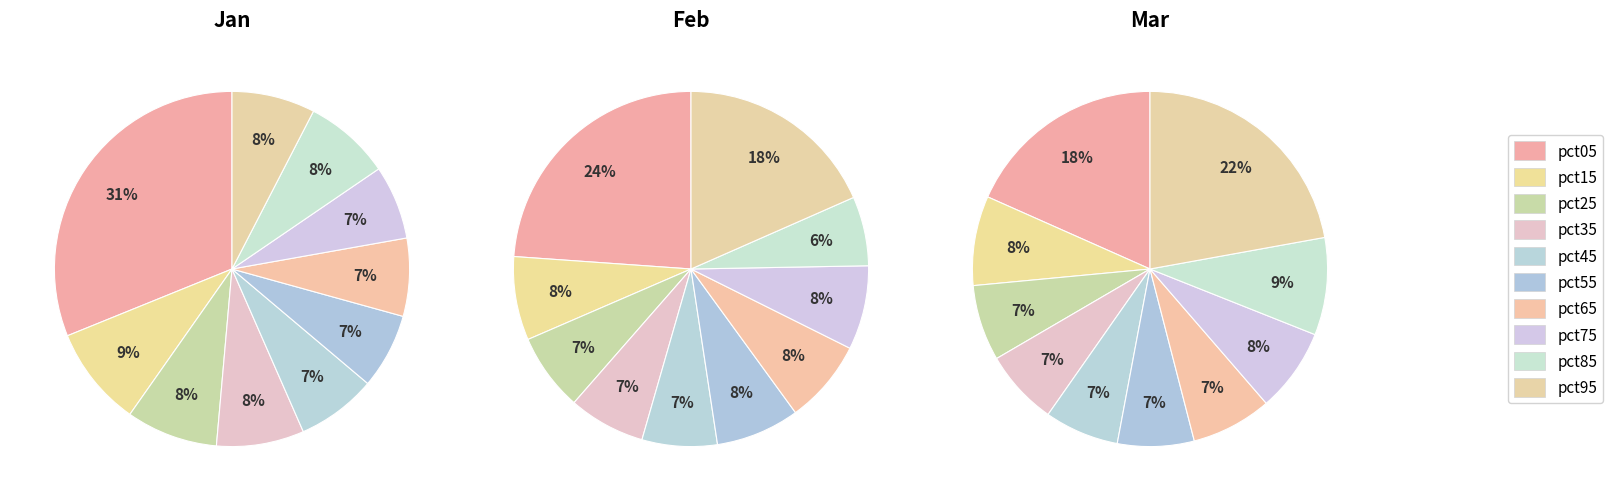

Does 4 account for over 50% of the chart?

No